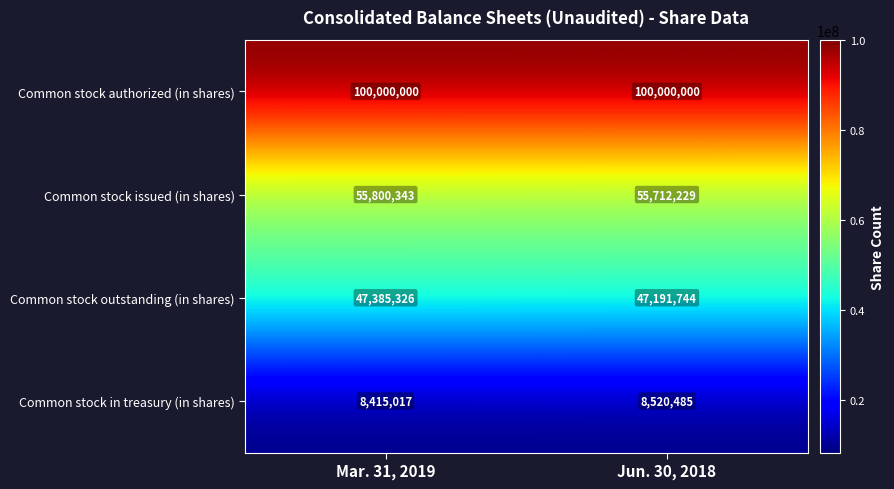

What is the sum of the Common stock in treasury (in shares) values at Jun. 30, 2018 and Mar. 31, 2019?

16935502